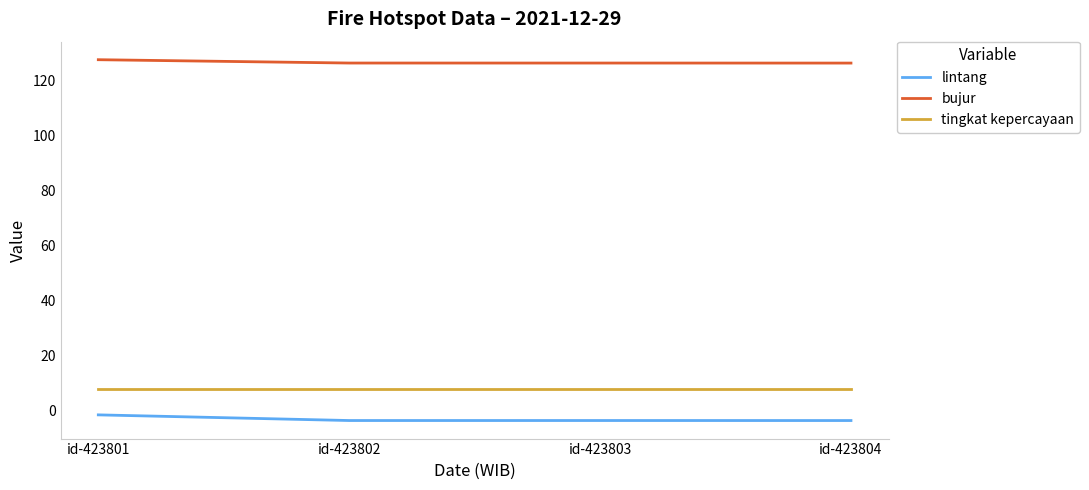

What is the maximum value for tingkat kepercayaan?

8.0